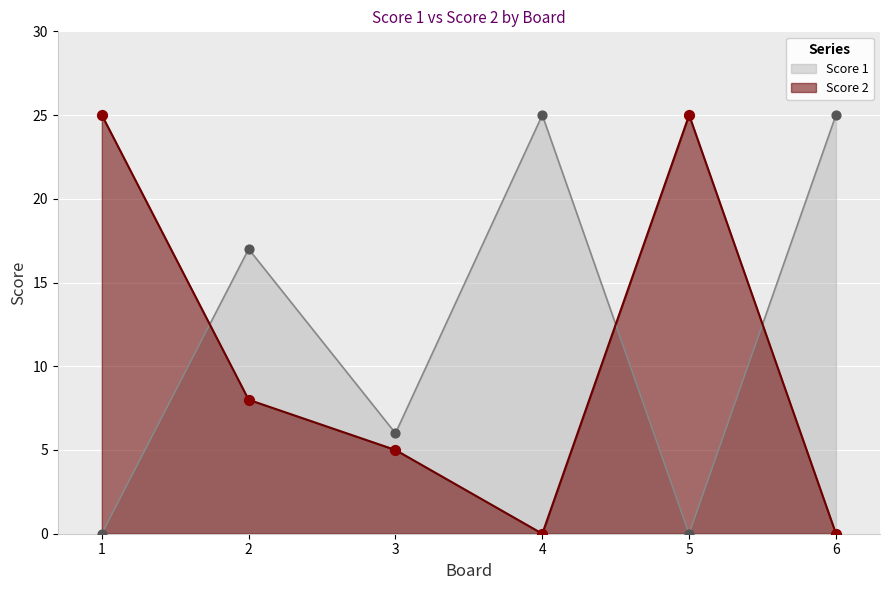

Is the value of Score 2 at 3 greater than the value of Score 1 at 5?

Yes